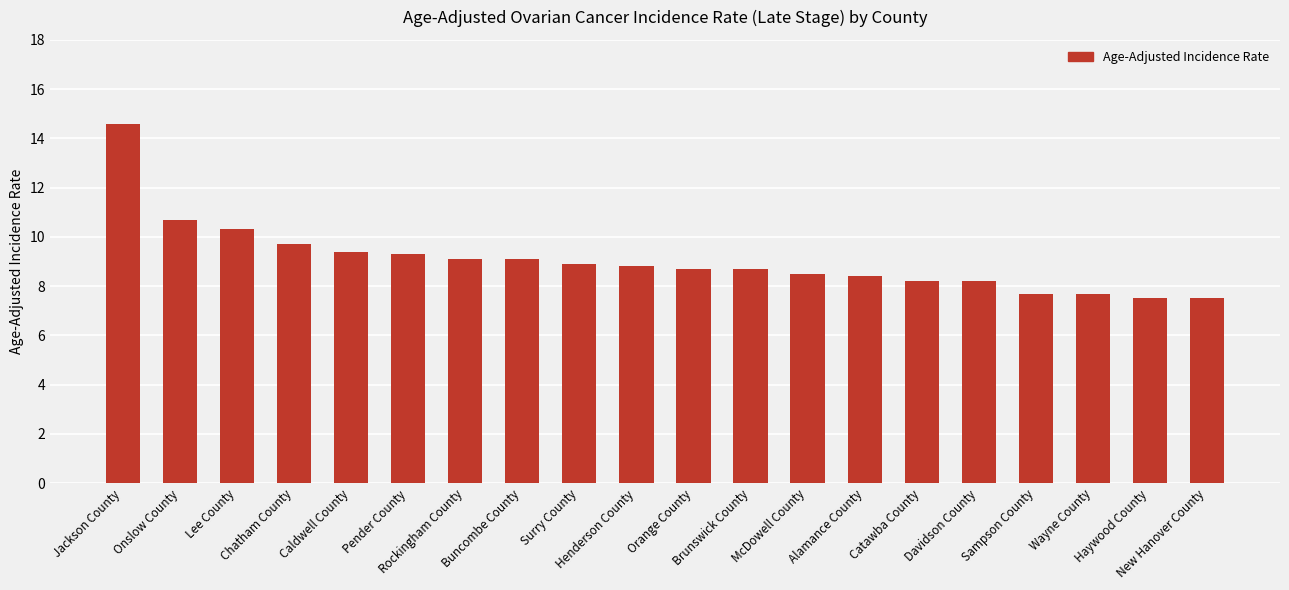

How many categories are shown in the chart?

20